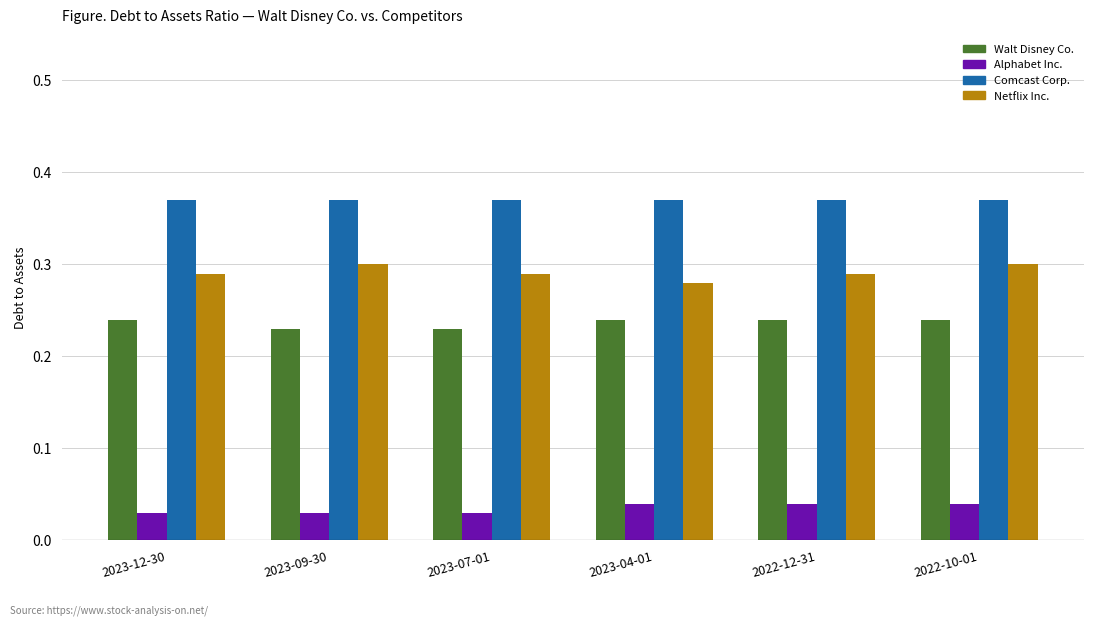

At 2023-09-30, list the series in order from smallest to largest.

Alphabet Inc., Walt Disney Co., Netflix Inc., Comcast Corp.